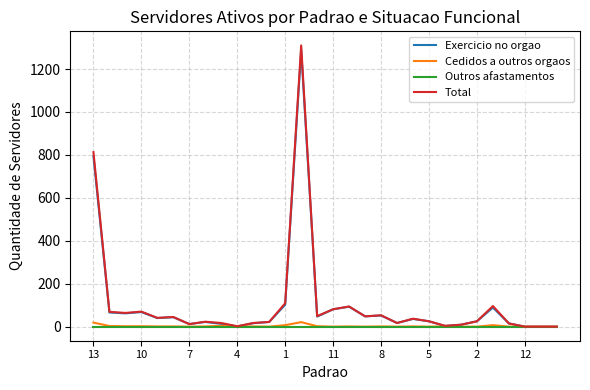

Which series has the largest range (max minus min)?

Total